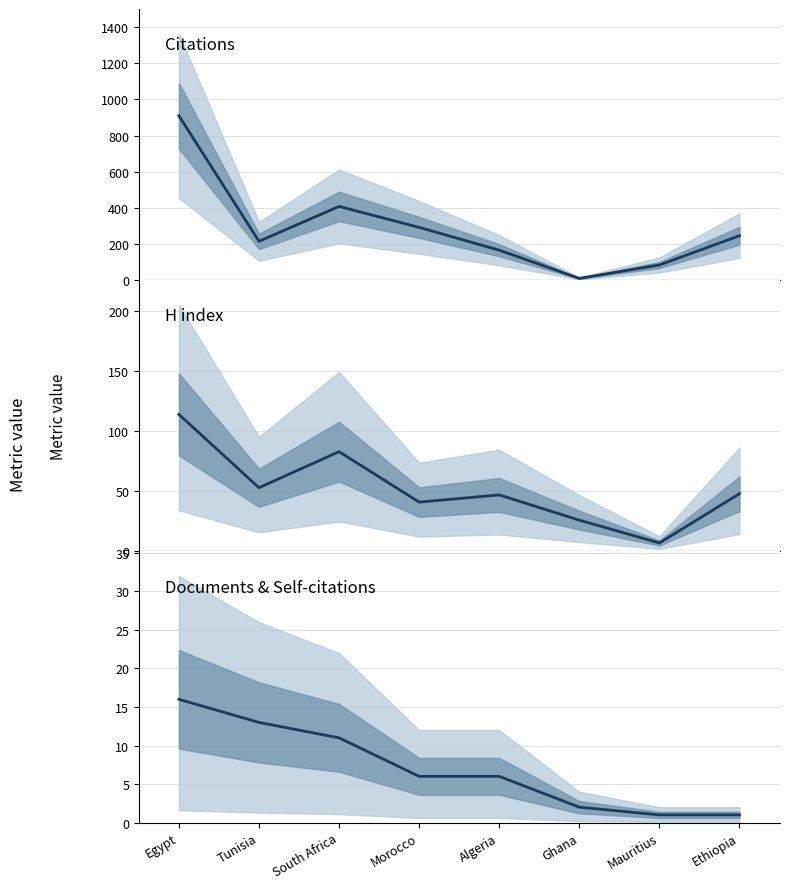

Rank the categories by Documents value from lowest to highest.

Mauritius, Ethiopia, Ghana, Morocco, Algeria, South Africa, Tunisia, Egypt